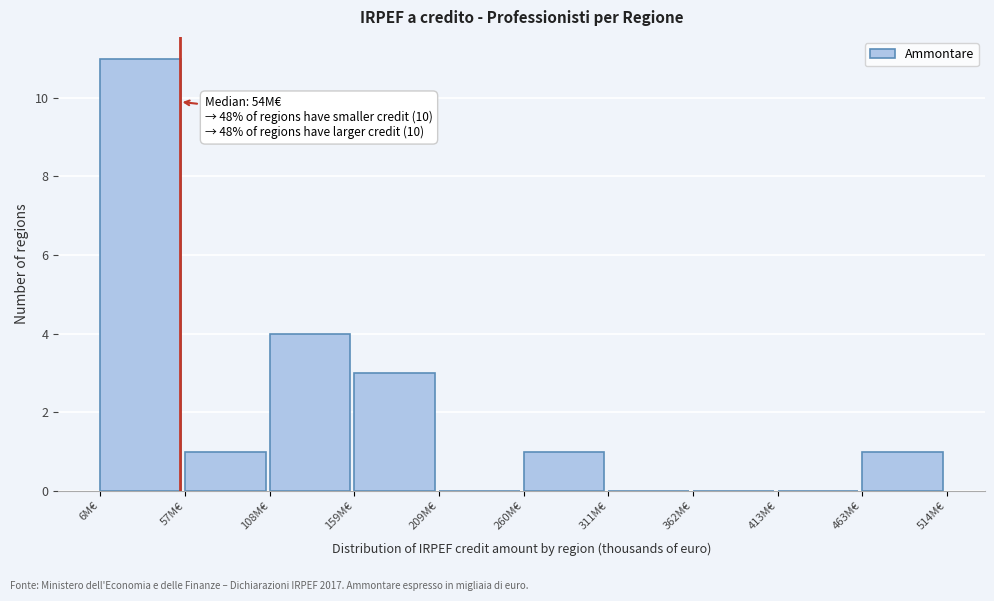

Reading right to left, transcribe all the data shown in this chart.

463M€=1	413M€=0	362M€=0	311M€=0	260M€=1	209M€=0	159M€=3	108M€=4	57M€=1	6M€=11